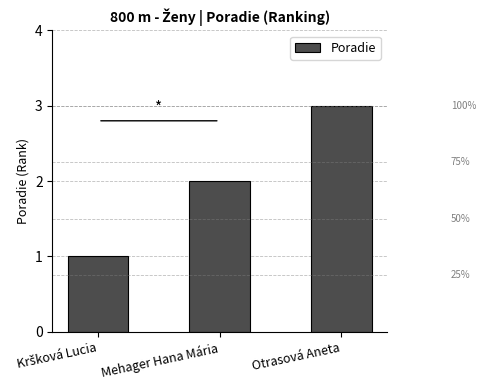

What position from the right is Mehager Hana Mária?

2